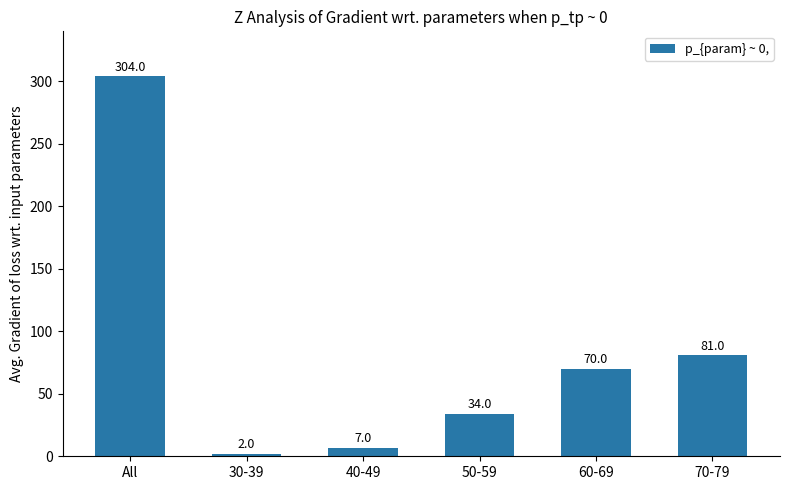

The chart shows a value of 7 at 40-49. True or false?

True